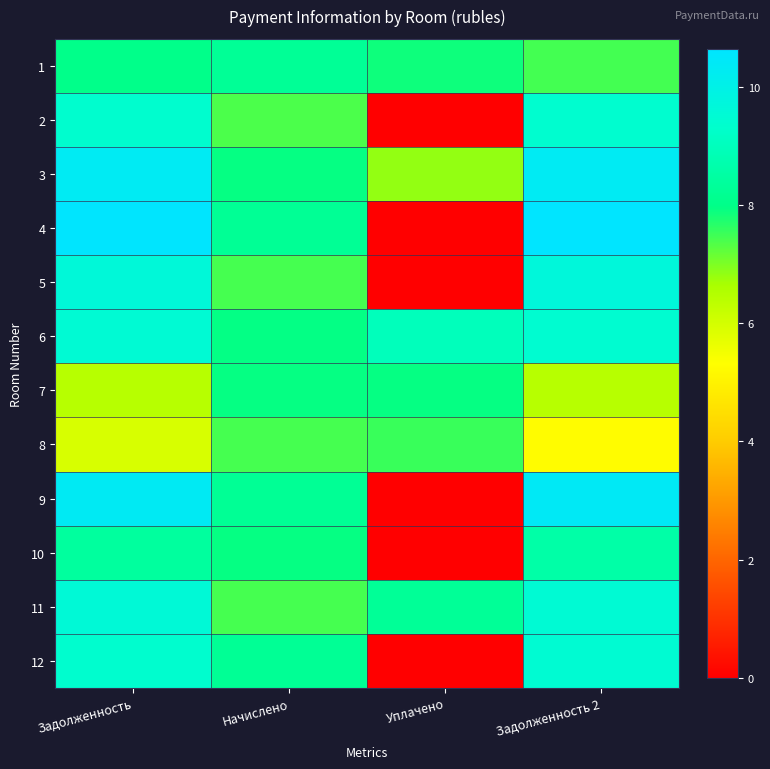

At which category is the sum across all series the highest?

Задолженность